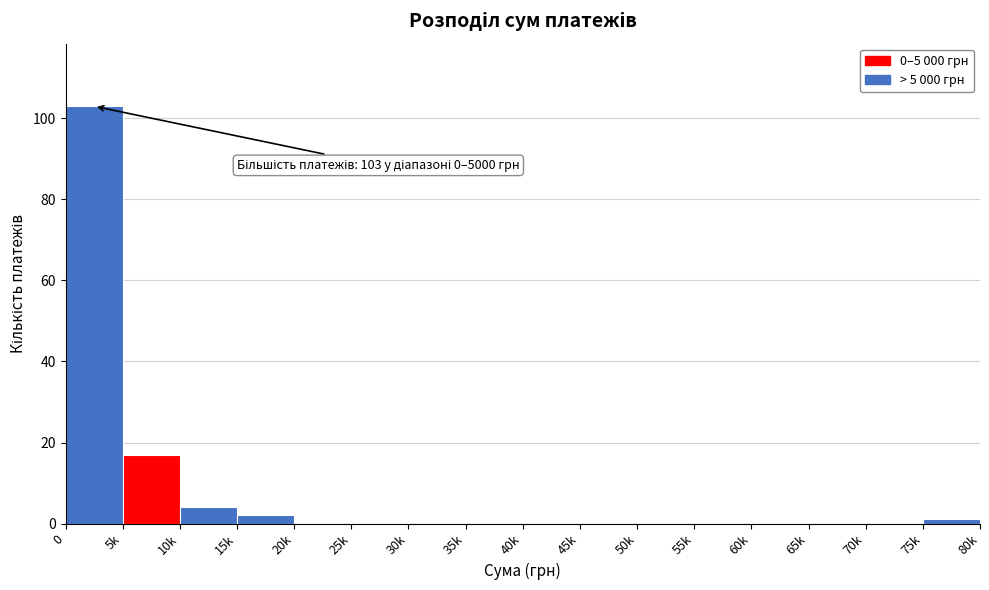

Reading right to left, transcribe all the data shown in this chart.

75k=1	70k=0	65k=0	60k=0	55k=0	50k=0	45k=0	40k=0	35k=0	30k=0	25k=0	20k=0	15k=2	10k=4	5k=17	0=103